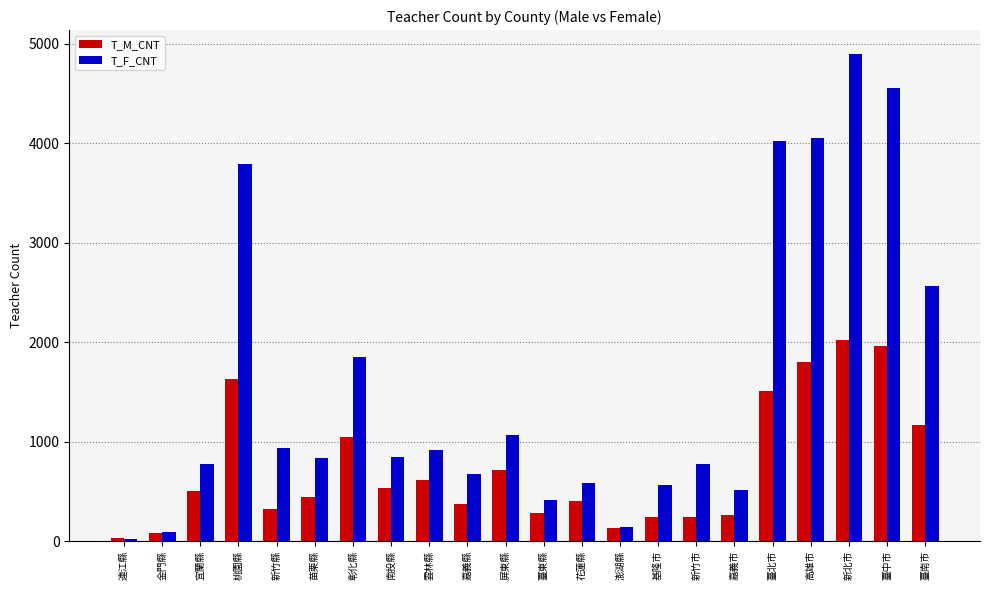

How many groups of bars are there?

22